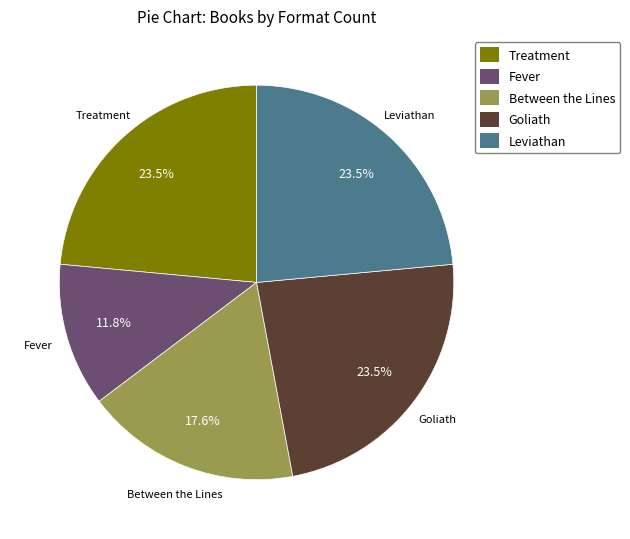

Is it true that Between the Lines is 18% of the pie?

True